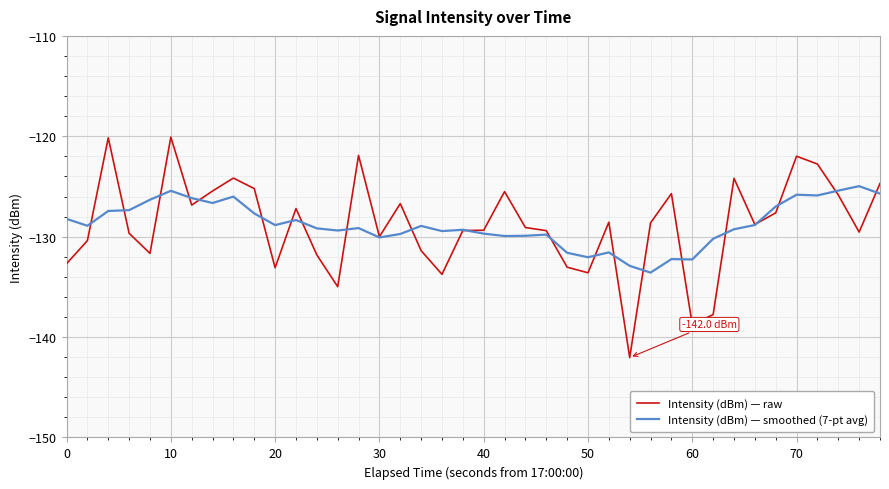

True or false: Intensity (dBm) — raw has more than 1 points higher than both neighbors.

True